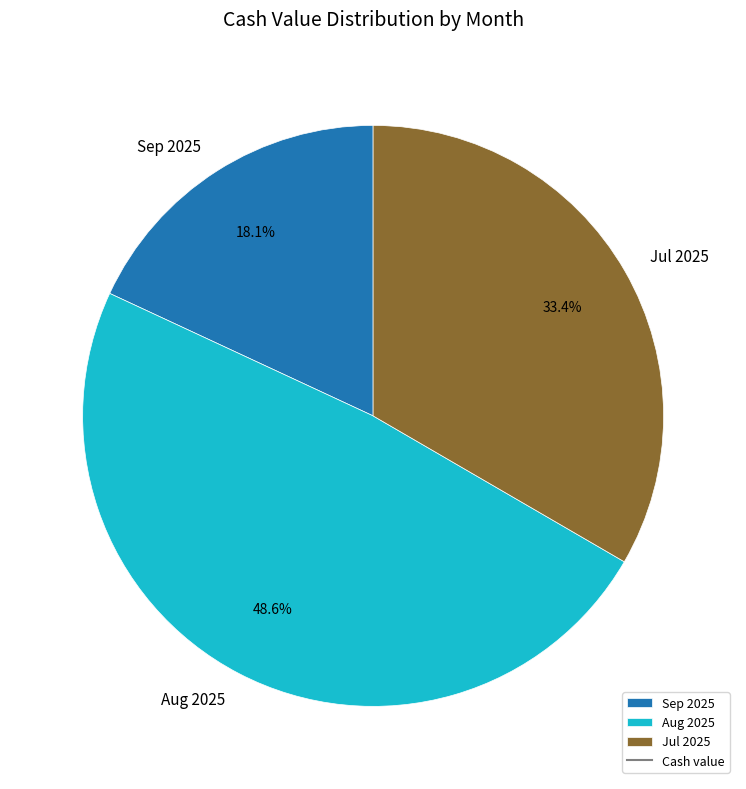

Is there any slice that represents more than half of the pie?

No